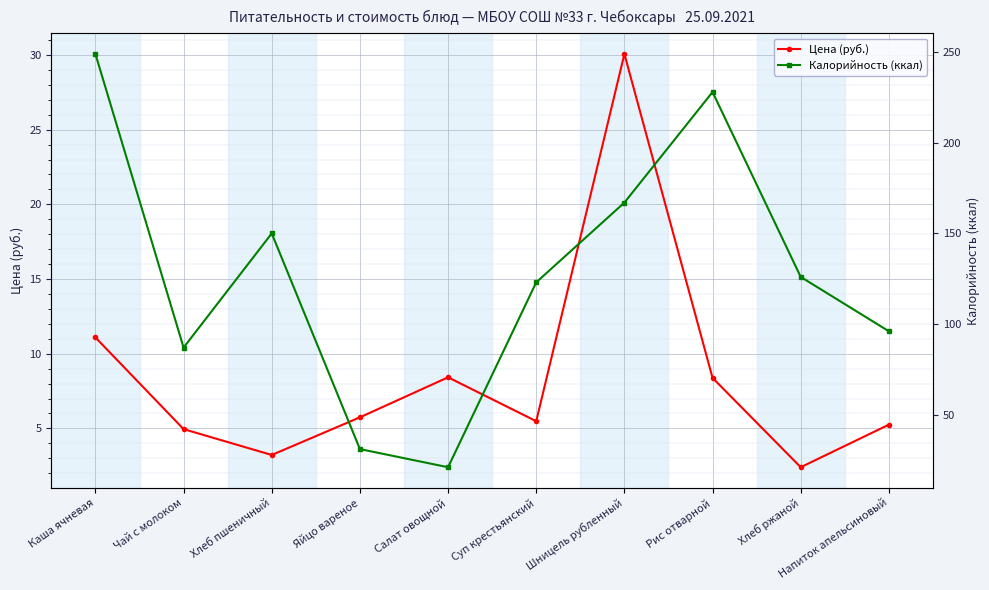

At which category does Цена (руб.) reach its first local valley?

Хлеб пшеничный